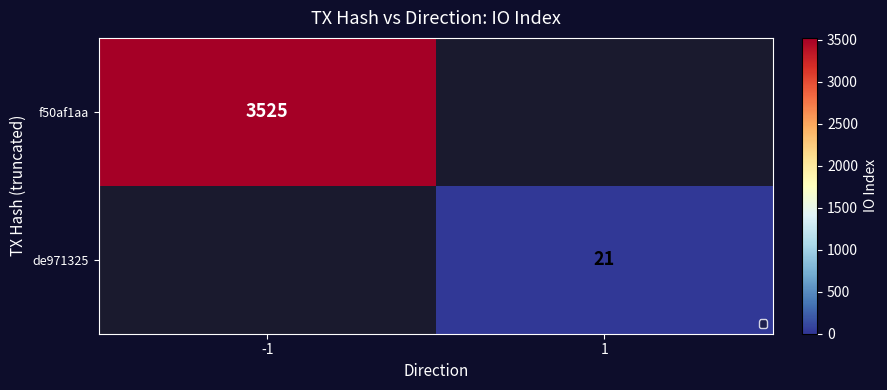

Is it true that de971325 equals 8 at 1?

False